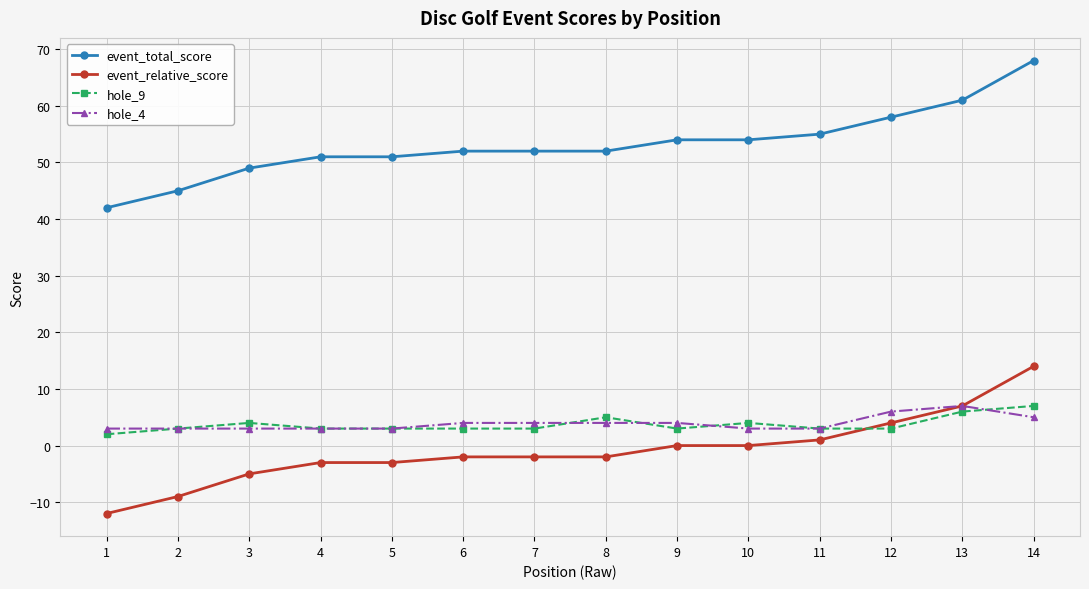

What is the difference between the highest and lowest values at 10?

54